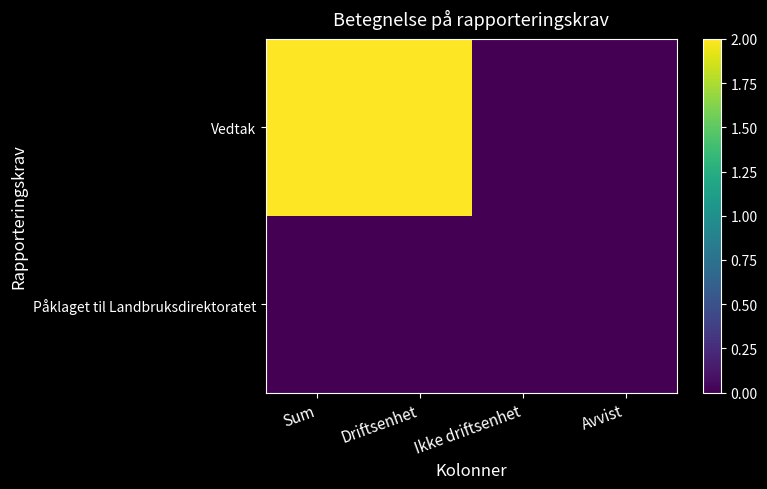

Which series has the widest spread of values?

Vedtak